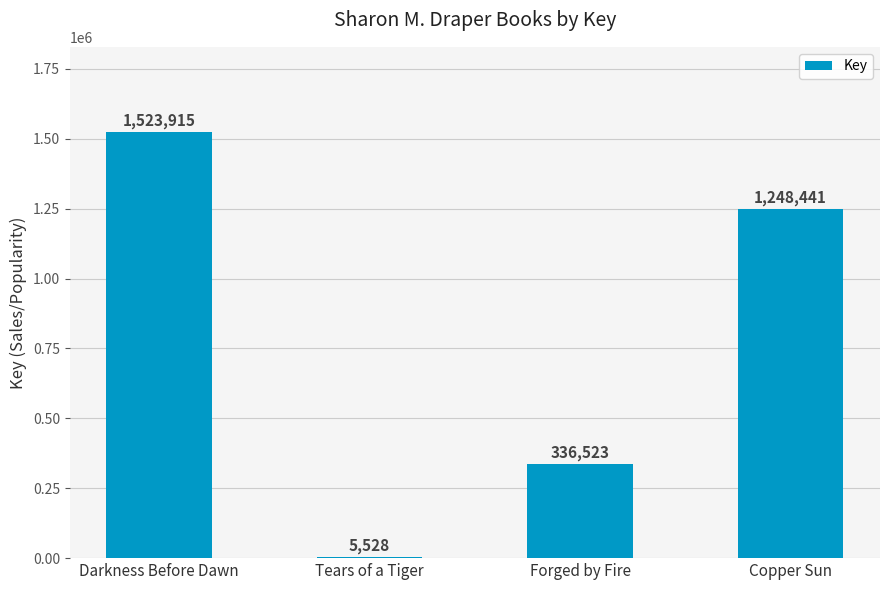

How many bars are there in total?

4